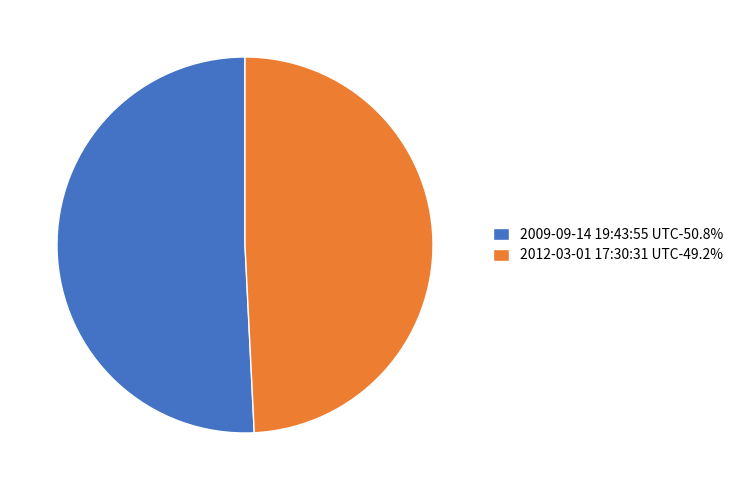

Approximately how many times larger is the value at 2009-09-14 19:43:55 UTC-50.8% compared to 2012-03-01 17:30:31 UTC-49.2%?

1.0